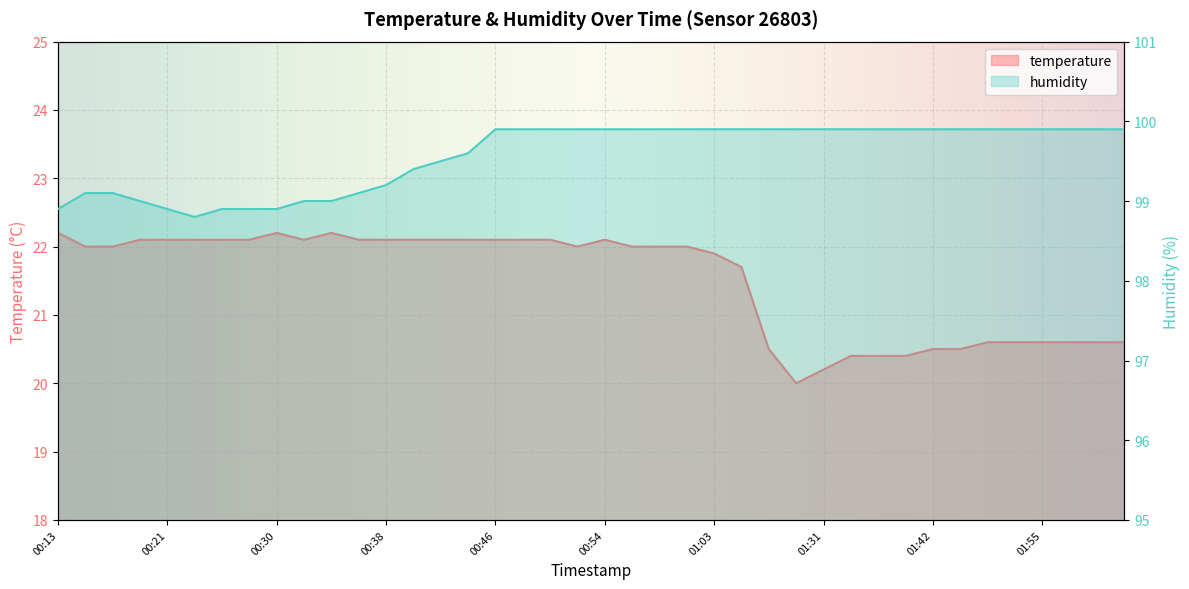

Where does the humidity series first go above 99?

00:15